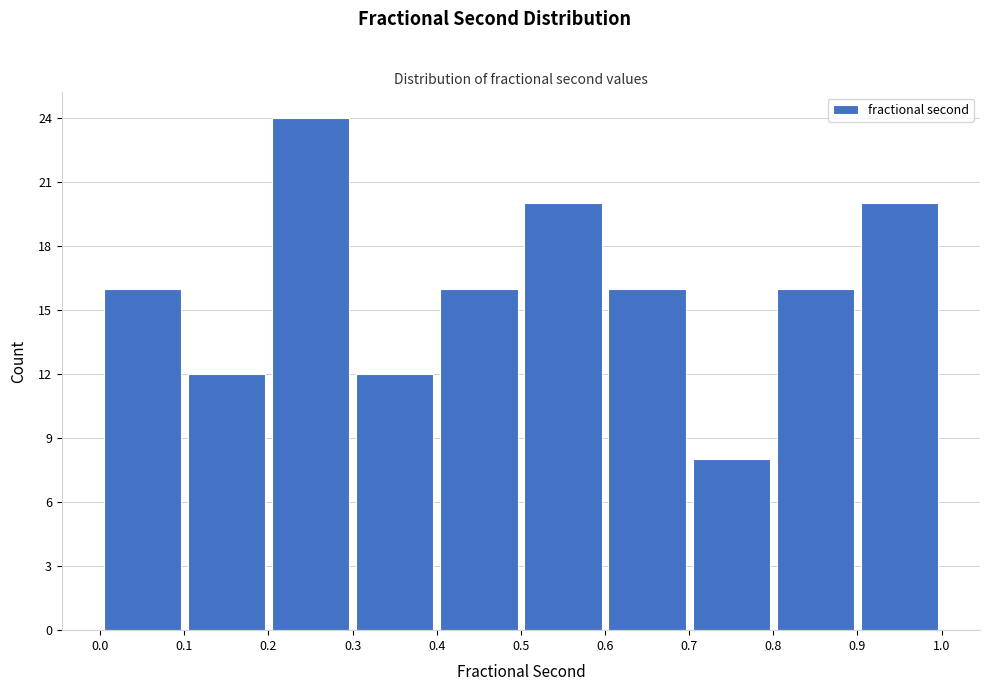

Over which range of the x-axis is the bar tallest?

0.2 to 0.3